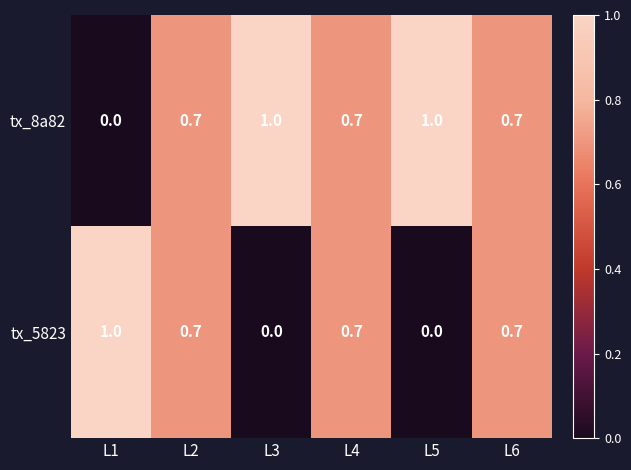

Is it true that tx_8a82 equals 0.3 at L2?

False